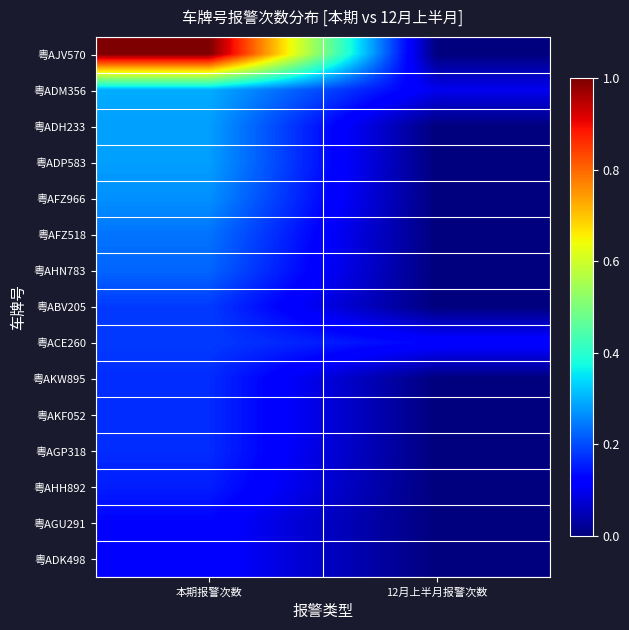

Reading right to left, list all the values displayed in this chart.

粤AJV570: 12月上半月报警次数=0	本期报警次数=71
粤ADM356: 12月上半月报警次数=7	本期报警次数=21
粤ADH233: 12月上半月报警次数=0	本期报警次数=20
粤ADP583: 12月上半月报警次数=0	本期报警次数=20
粤AFZ966: 12月上半月报警次数=0	本期报警次数=19
粤AFZ518: 12月上半月报警次数=0	本期报警次数=17
粤AHN783: 12月上半月报警次数=0	本期报警次数=16
粤ABV205: 12月上半月报警次数=0	本期报警次数=13
粤ACE260: 12月上半月报警次数=9	本期报警次数=13
粤AKW895: 12月上半月报警次数=0	本期报警次数=12
粤AKF052: 12月上半月报警次数=0	本期报警次数=12
粤AGP318: 12月上半月报警次数=0	本期报警次数=12
粤AHH892: 12月上半月报警次数=0	本期报警次数=11
粤AGU291: 12月上半月报警次数=0	本期报警次数=9
粤ADK498: 12月上半月报警次数=0	本期报警次数=9